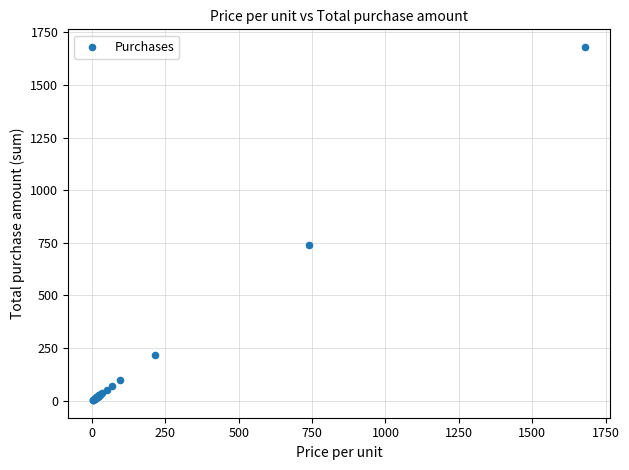

What Y value in the scatter plot is closest to 841?

738.7